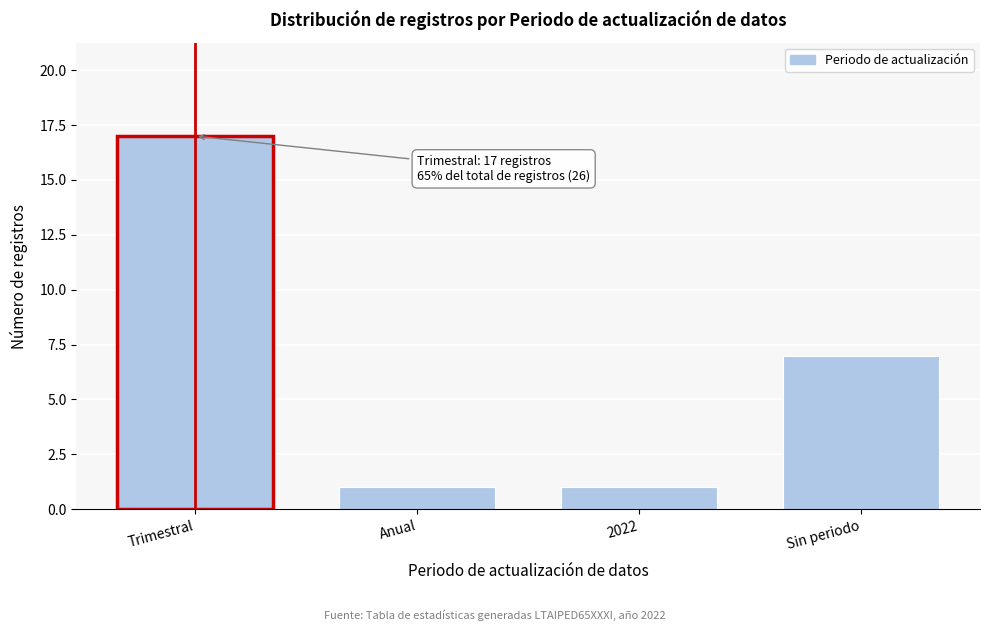

Reading left to right, transcribe all the data shown in this chart.

Trimestral=17	Anual=1	2022=1	Sin periodo=7